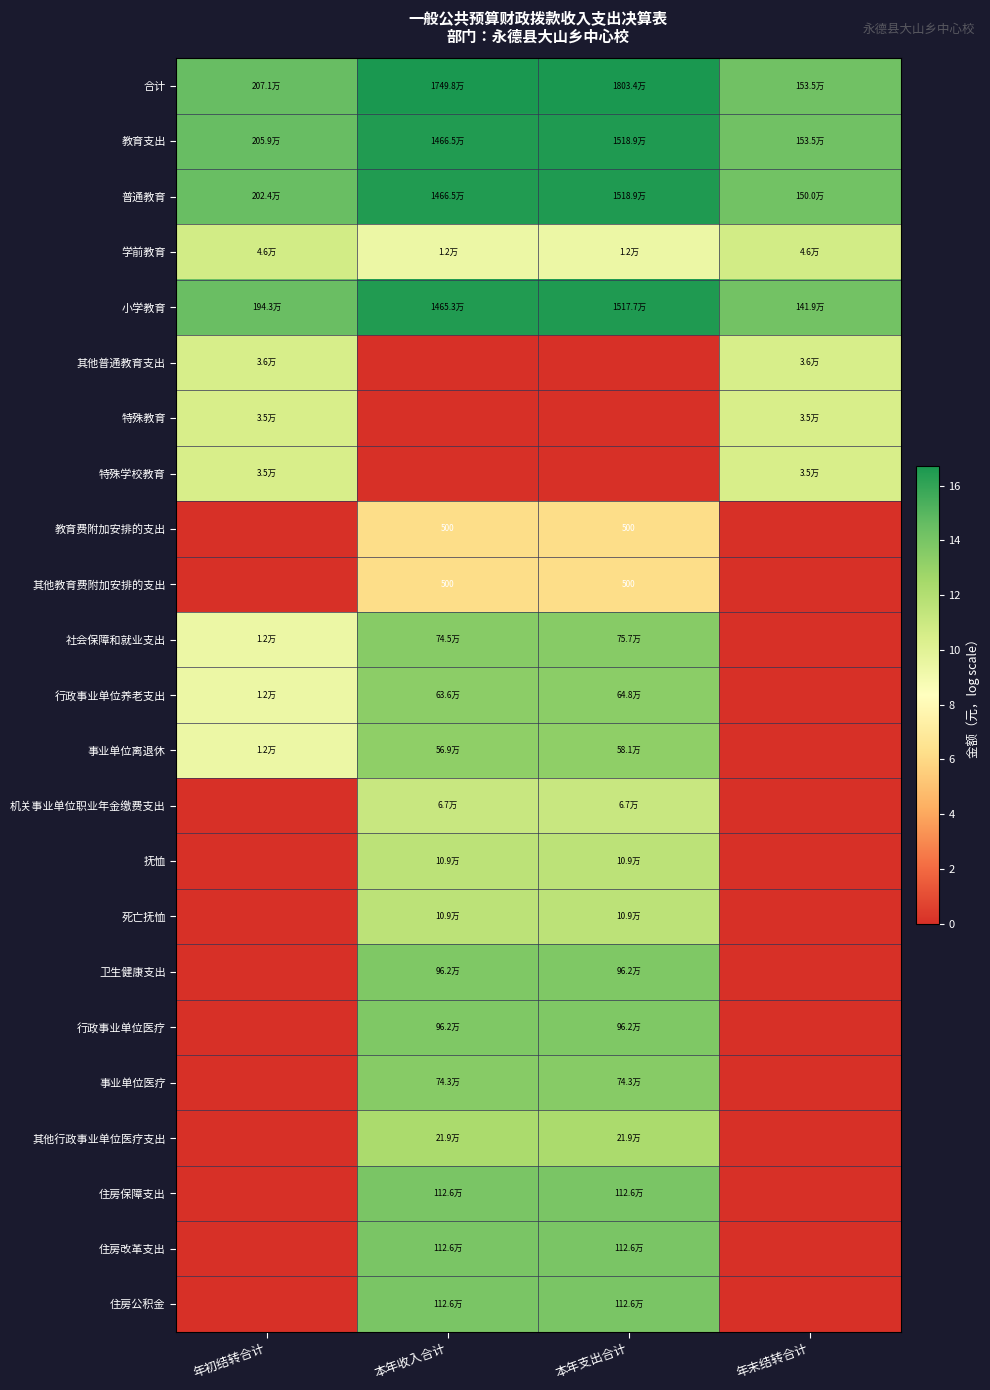

Which category has the lowest value across all series?

本年收入合计